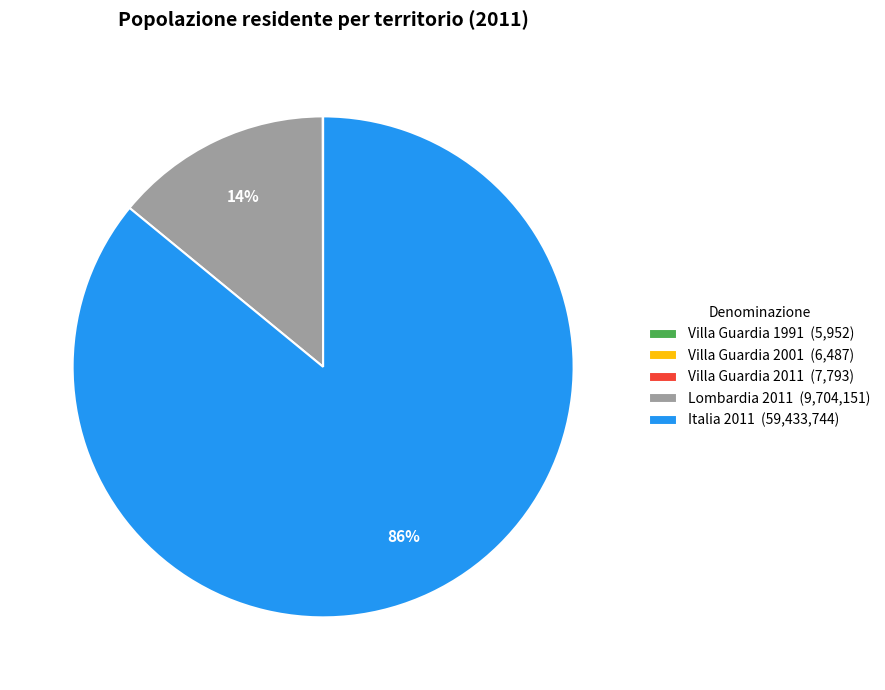

Is there any slice that represents more than half of the pie?

Yes